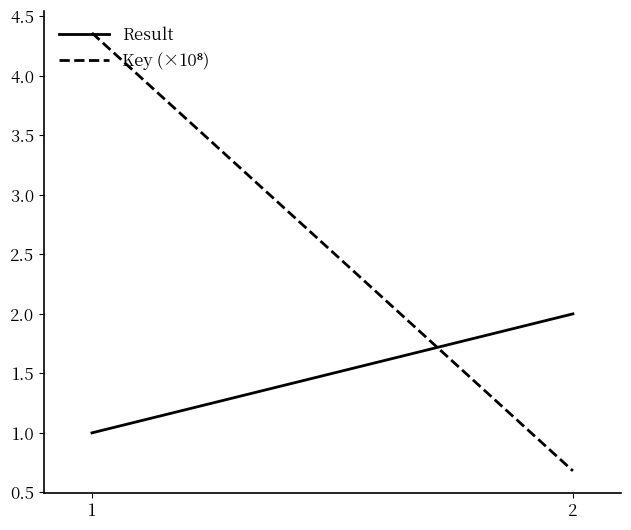

What is the value of the Key (×10⁸) point at the 1st from the left?

4.4